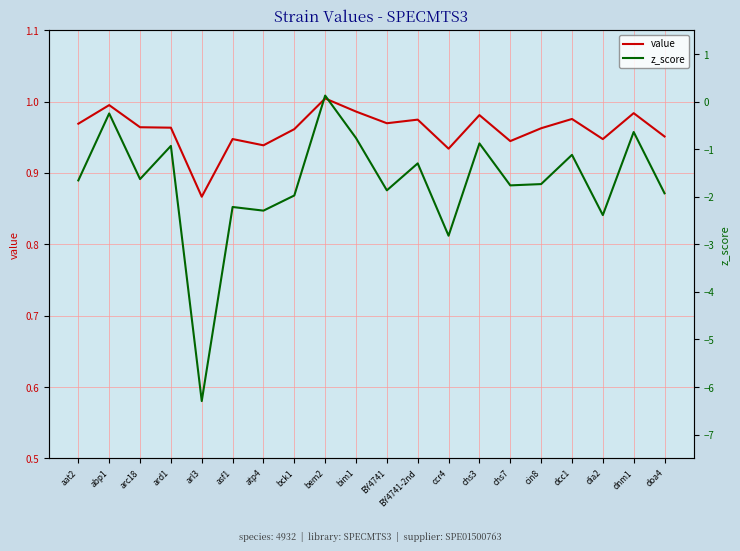

Reading right to left, what are all the values shown in this chart?

value: doa4=1.0	dnm1=1.0	dia2=0.9	dcc1=1.0	cin8=1.0	chs7=0.9	chs3=1.0	ccr4=0.9	BY4741-2nd=1.0	BY4741=1.0	bim1=1.0	bem2=1.0	bck1=1.0	atp4=0.9	asf1=0.9	arl3=0.9	ard1=1.0	arc18=1.0	abp1=1.0	aat2=1.0
z_score: doa4=-1.9	dnm1=-0.6	dia2=-2.4	dcc1=-1.1	cin8=-1.7	chs7=-1.8	chs3=-0.9	ccr4=-2.8	BY4741-2nd=-1.3	BY4741=-1.9	bim1=-0.8	bem2=0.1	bck1=-2.0	atp4=-2.3	asf1=-2.2	arl3=-6.3	ard1=-0.9	arc18=-1.6	abp1=-0.2	aat2=-1.7